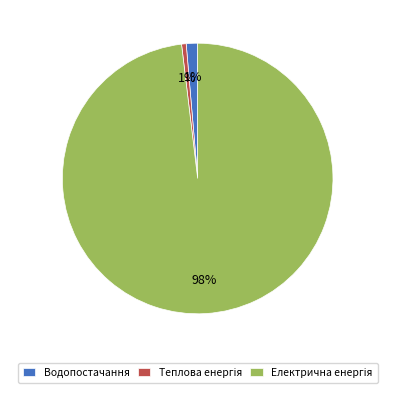

Is there any slice that represents more than half of the pie?

Yes